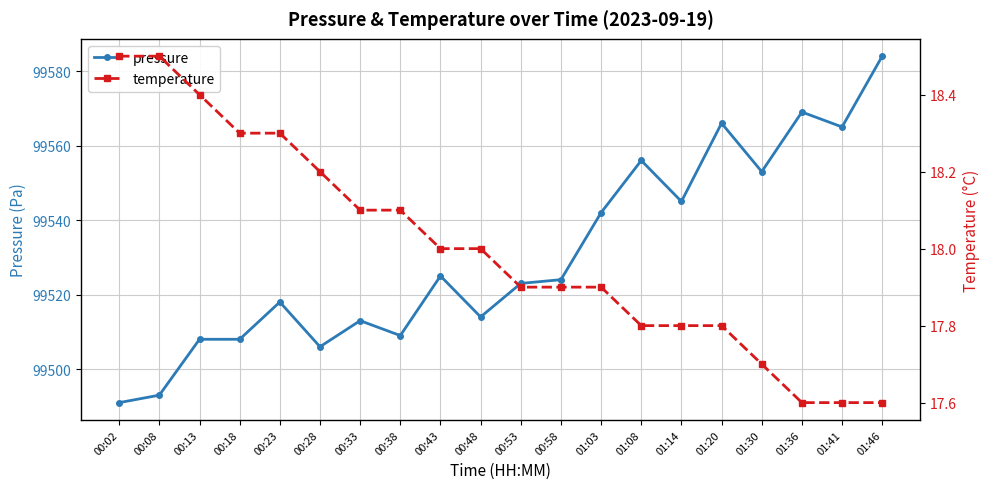

Rank the series at 01:36 from lowest to highest value.

temperature, pressure